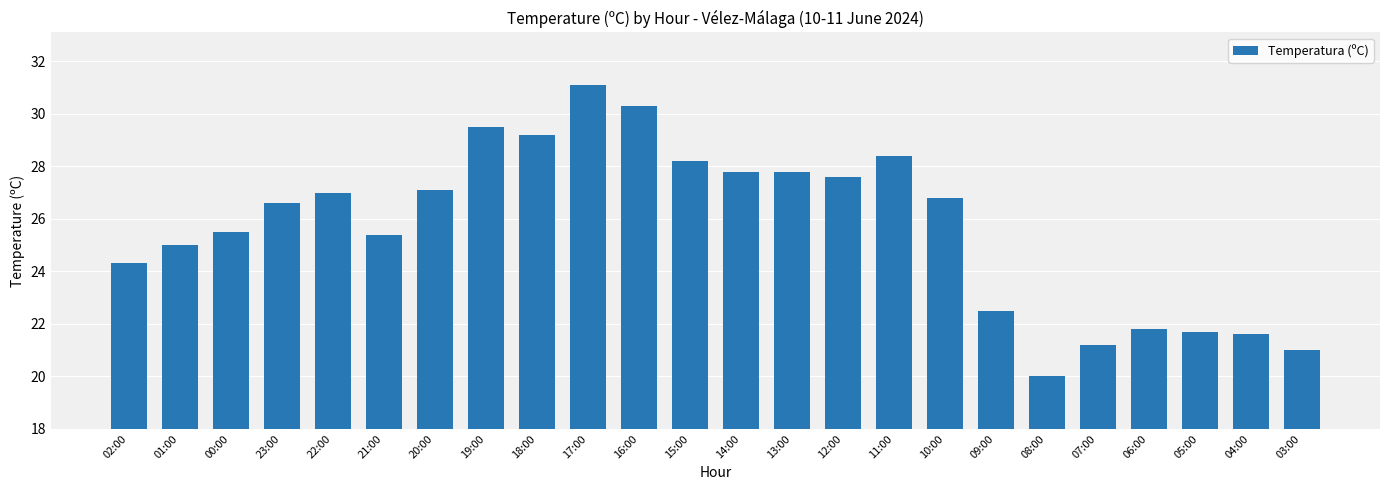

How many bars are there in total?

24